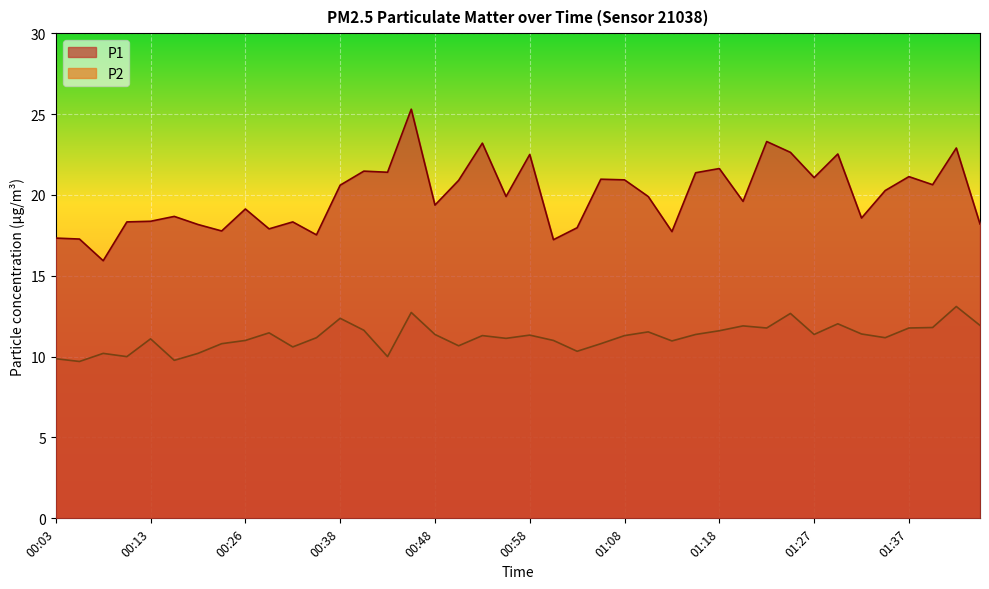

Between 00:06 and 00:13, which series saw the biggest shift?

P2